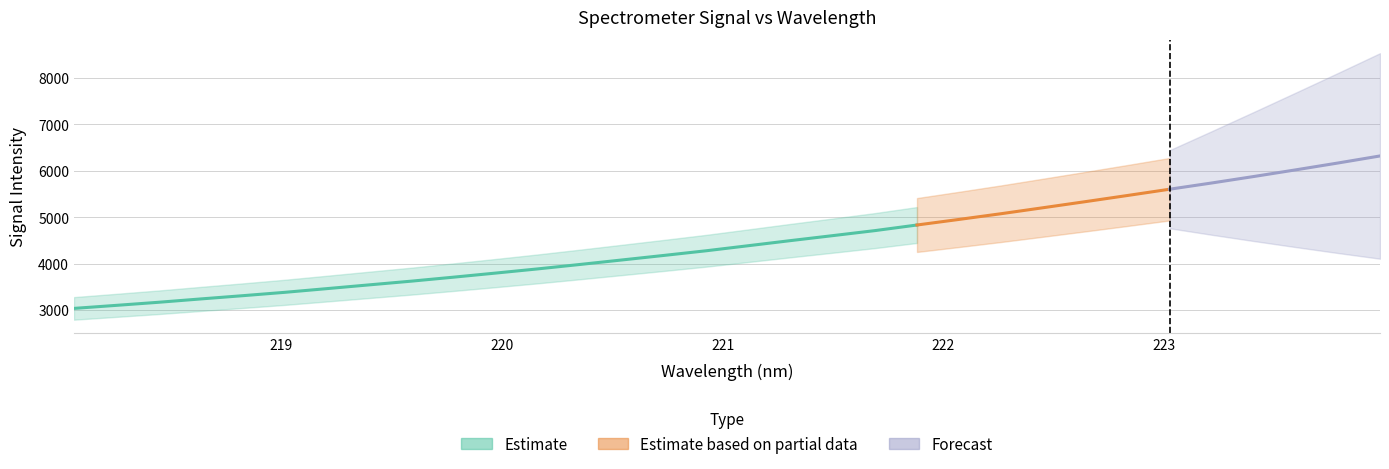

What is the value of the 26th point from the left?

5469.2